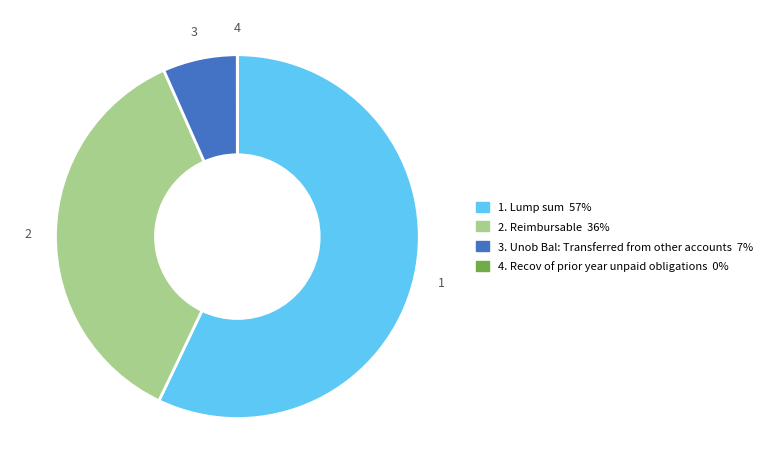

Is there any slice that represents more than half of the pie?

Yes